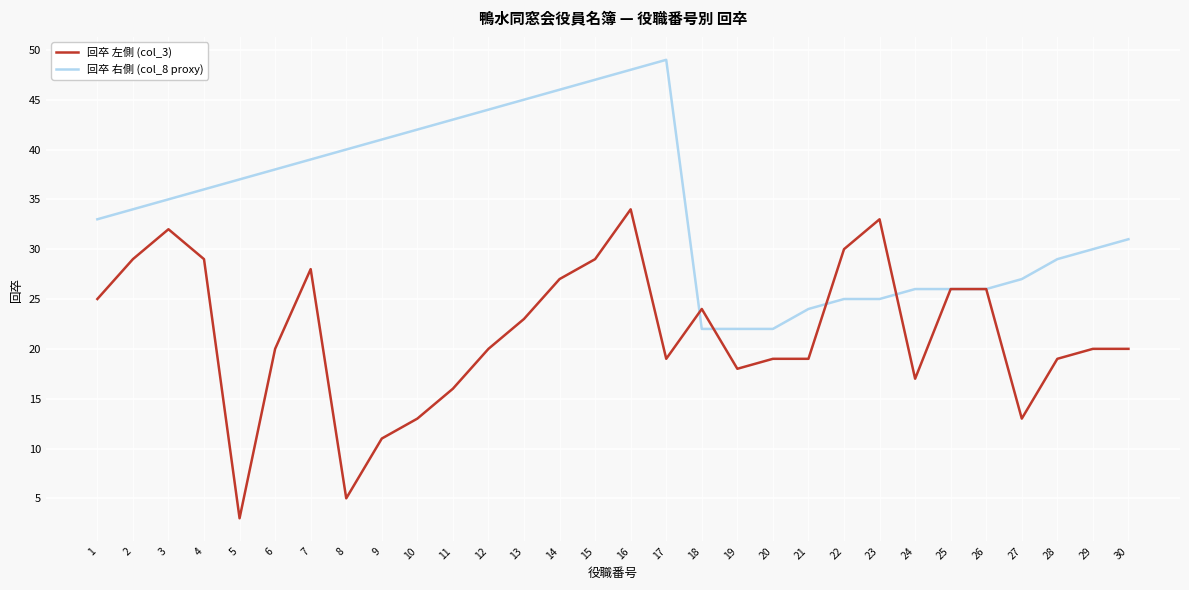

Which label corresponds to the smallest value in the chart?

5